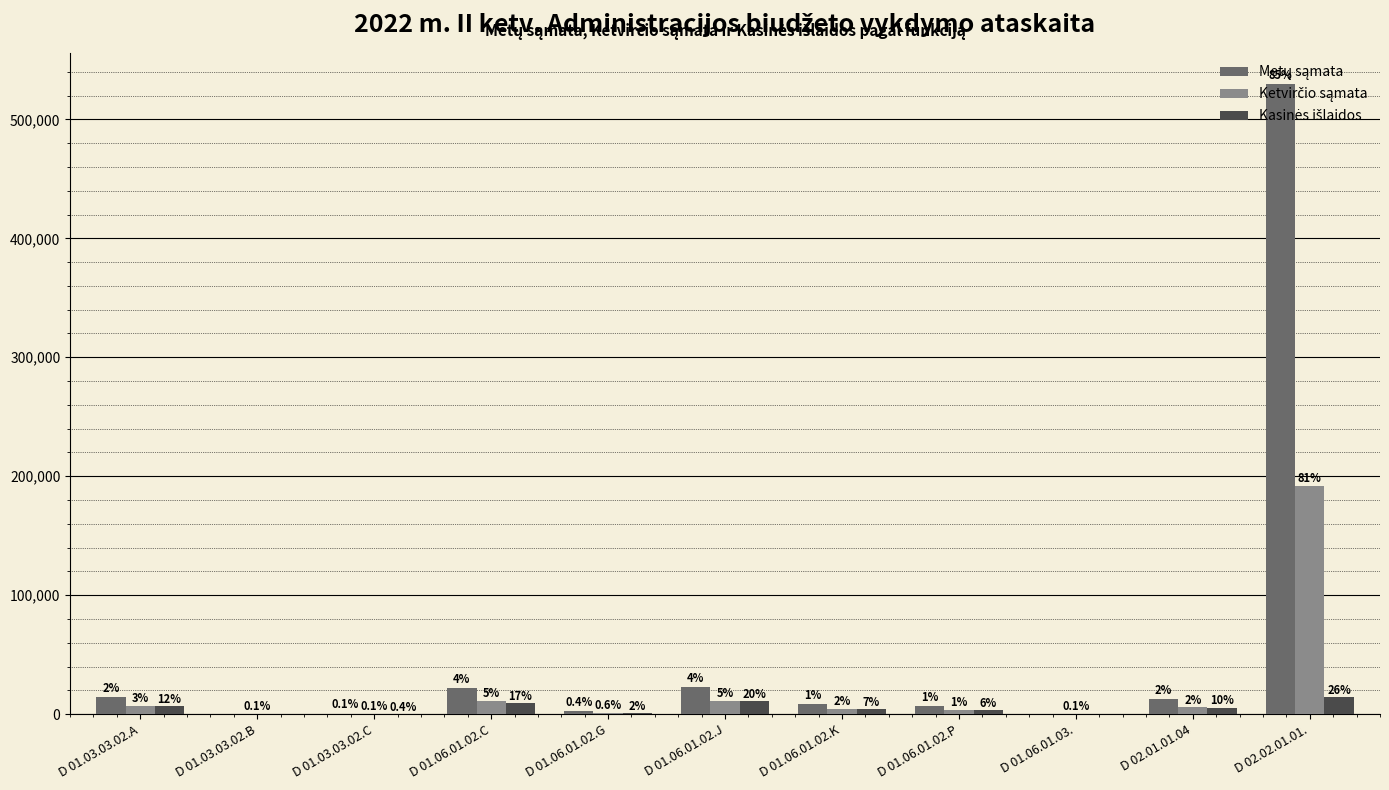

What is the label of the 5th bar from the right?

D 01.06.01.02.K